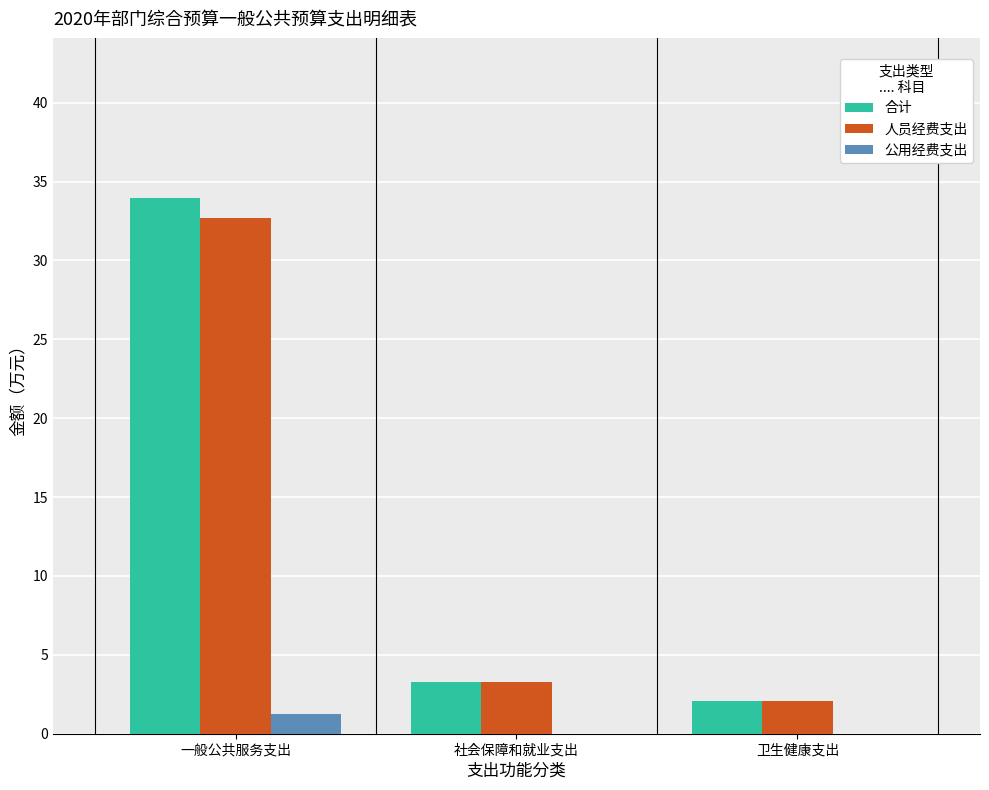

The 人员经费支出 series shows 2.1 at 卫生健康支出. True or false?

True